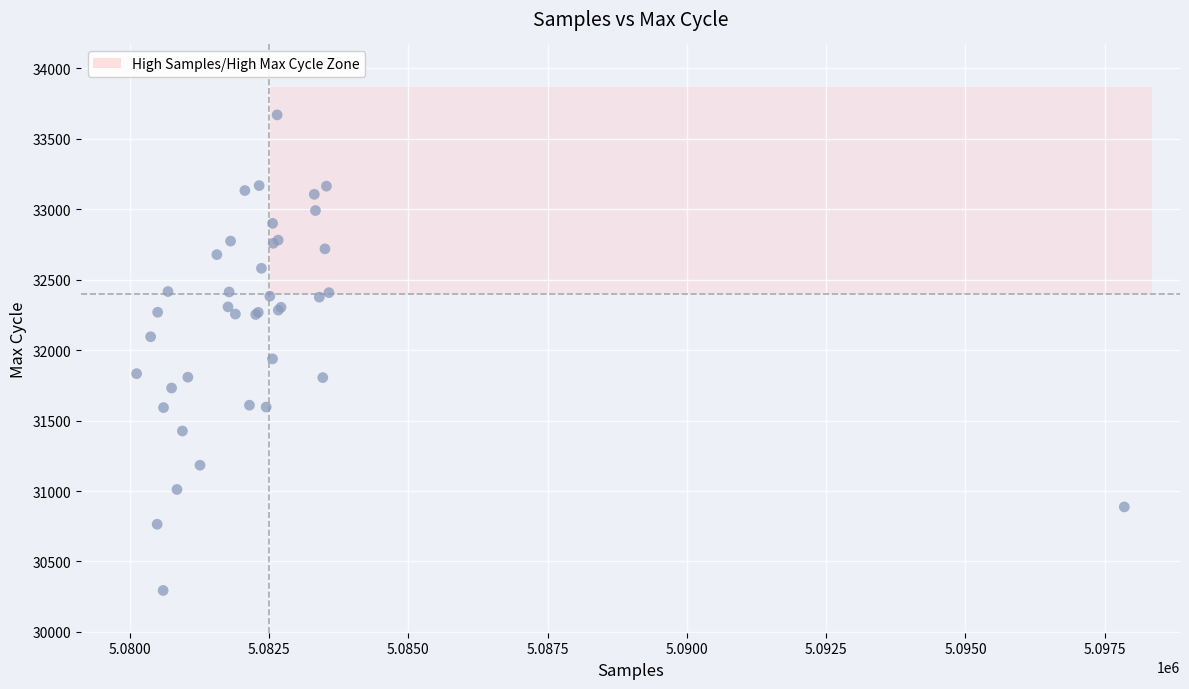

What Y value in the scatter plot is closest to 31982?

31938